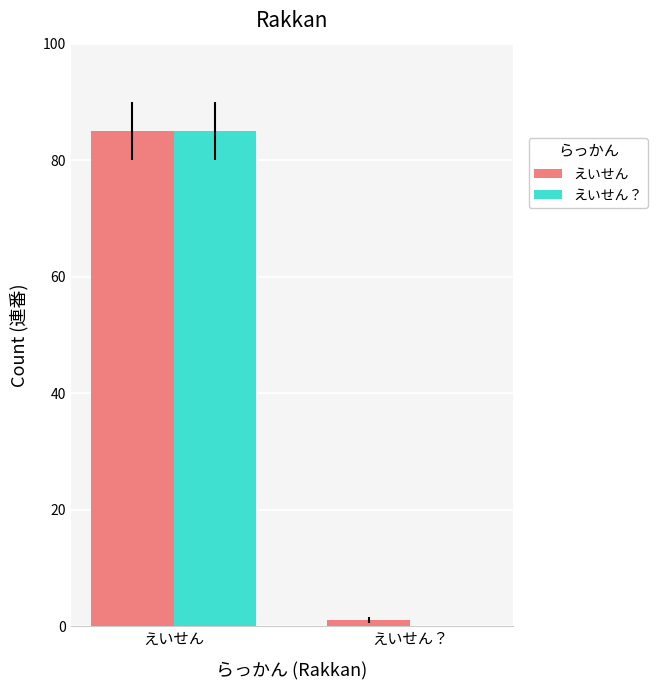

True or false: えいせん？ has a value of -55 at えいせん？.

False